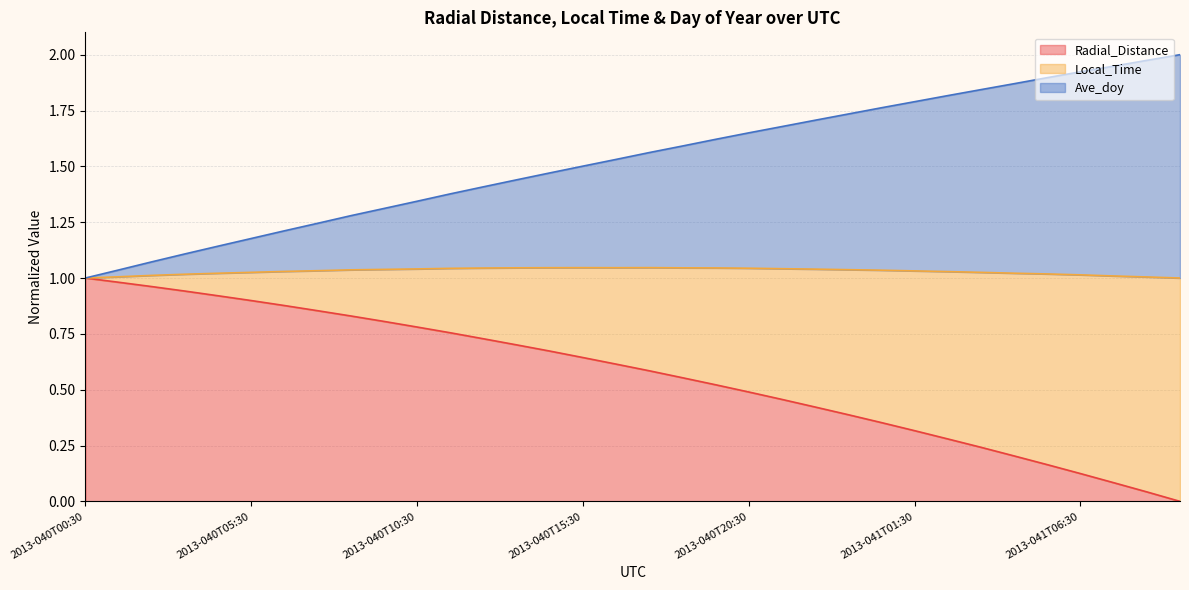

True or false: Local_Time has a value of 0.5 at 2013-040T15:30.

False